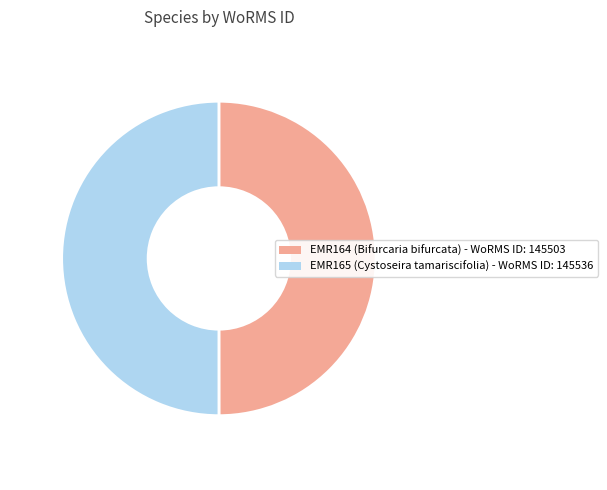

Count the number of slices in the pie.

2